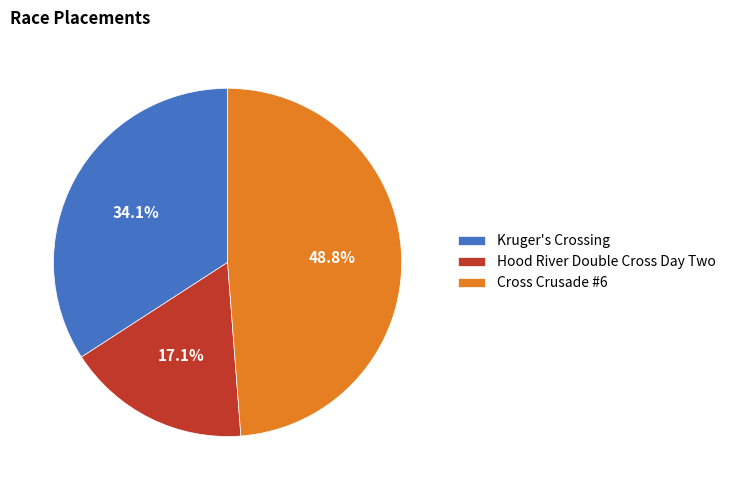

Is Cross Crusade #6 the majority of the pie?

No